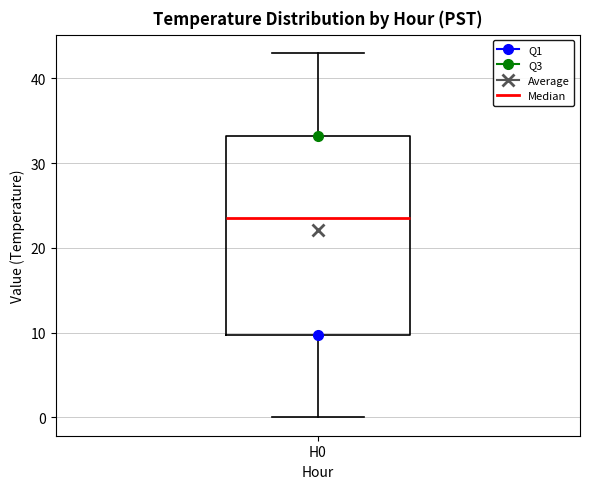

Read this box plot against the y-axis: the position of the median line, the range covered by the box, and the ends of both whiskers. The values are not printed on the chart, so give them approximately, as read against the axis.

median 24, box 10 to 33, whiskers 0 to 43